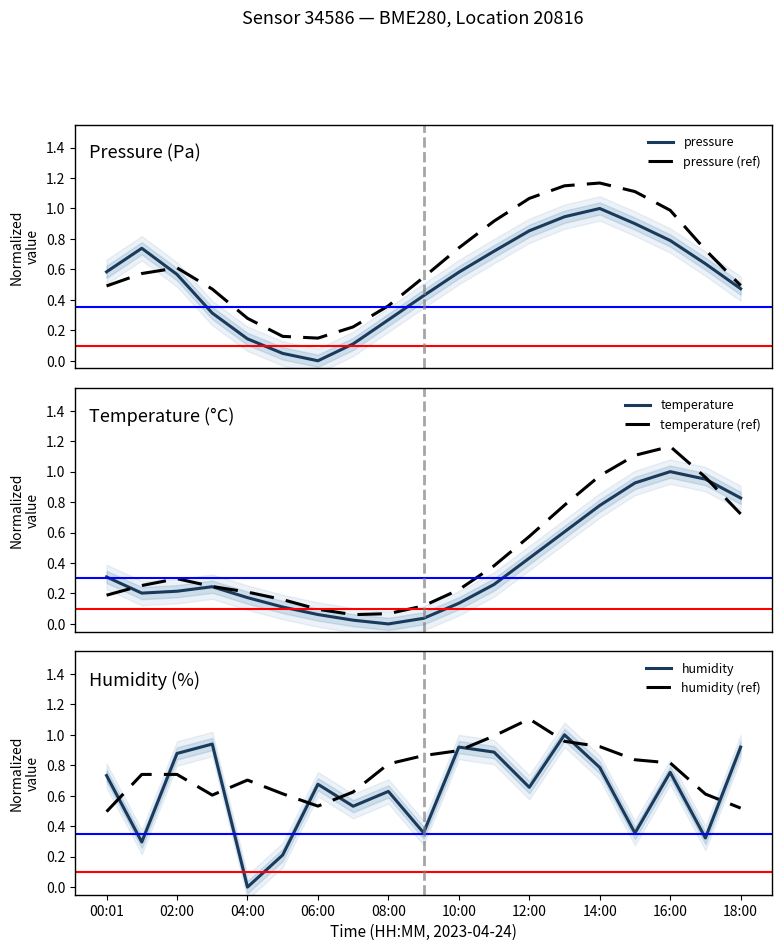

What is the maximum value for pressure?

1.0